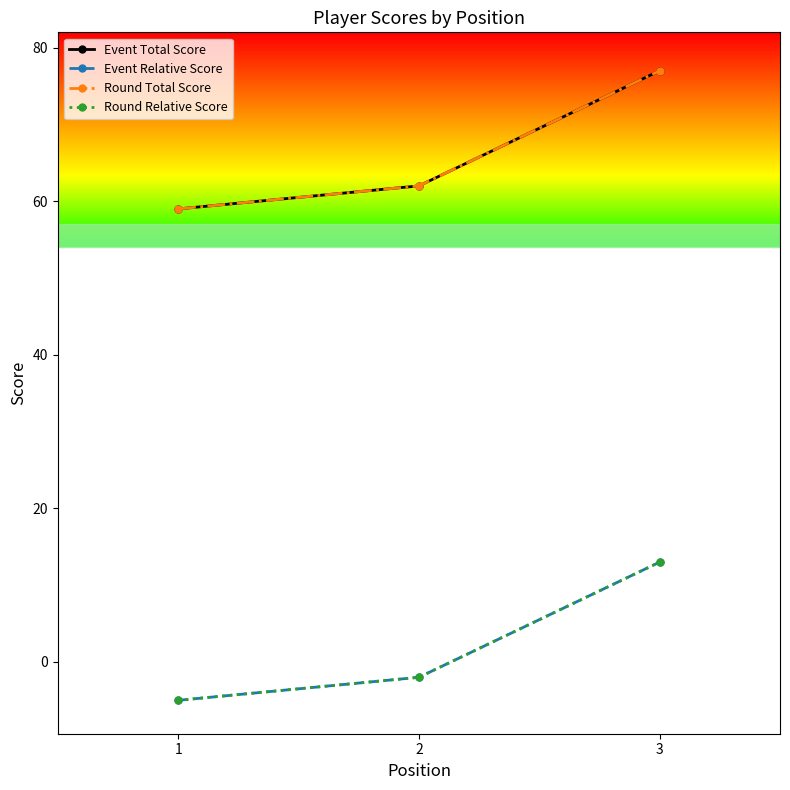

Is the value of Round Total Score at 2 greater than the value of Round Relative Score at 1?

Yes